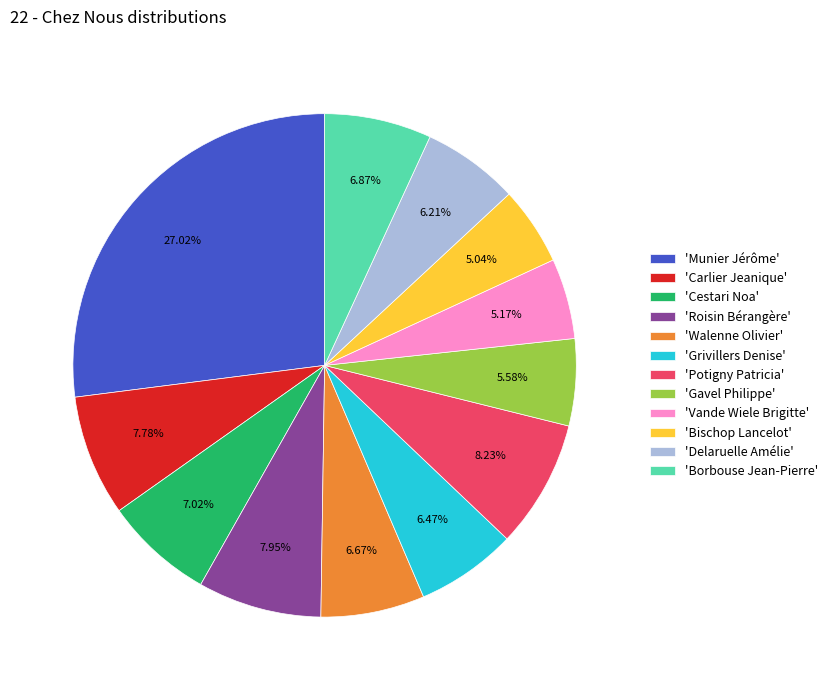

Which has a higher value, 'Munier Jérôme' or 'Walenne Olivier'?

'Munier Jérôme'